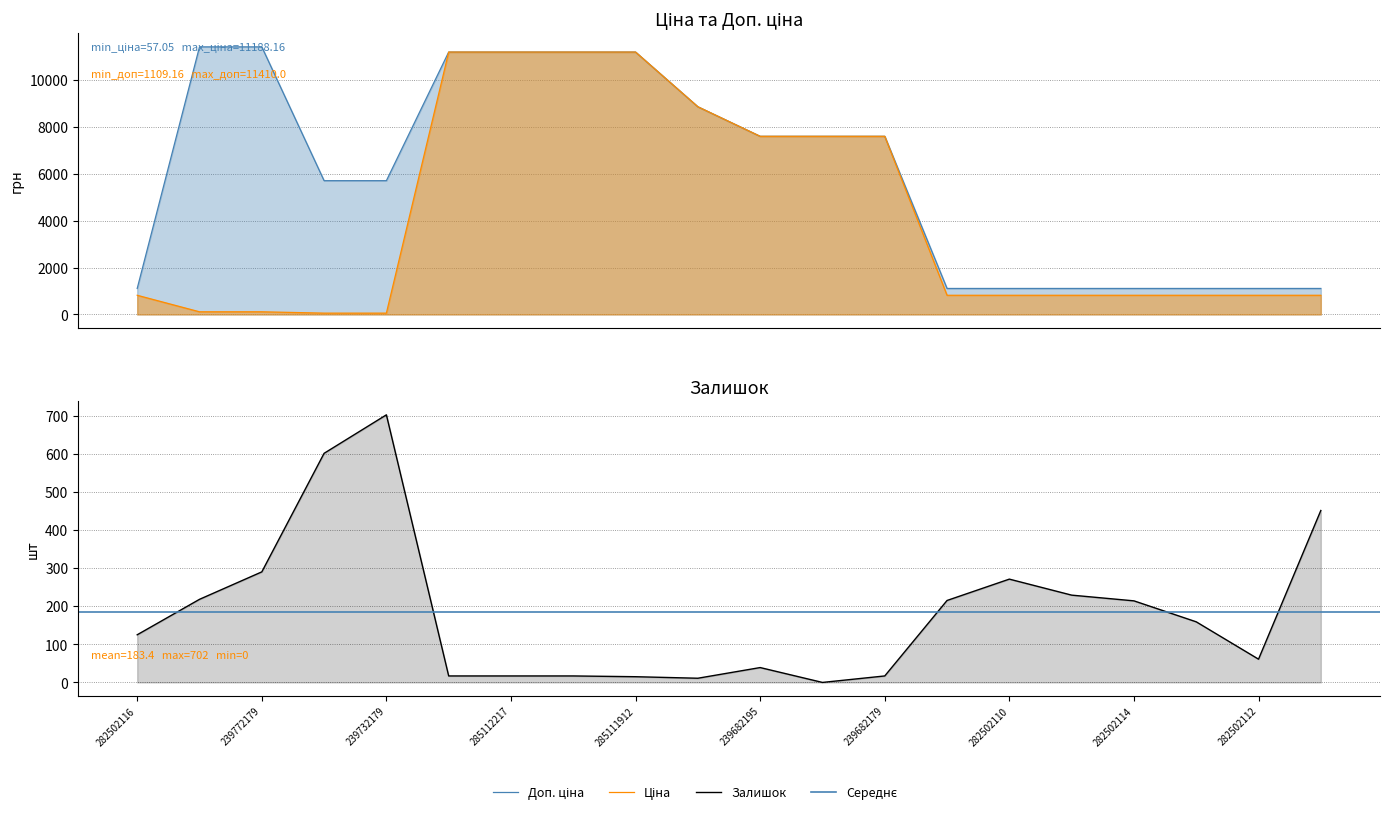

Between 239732179 and 285111912, which series saw the biggest shift?

Ціна